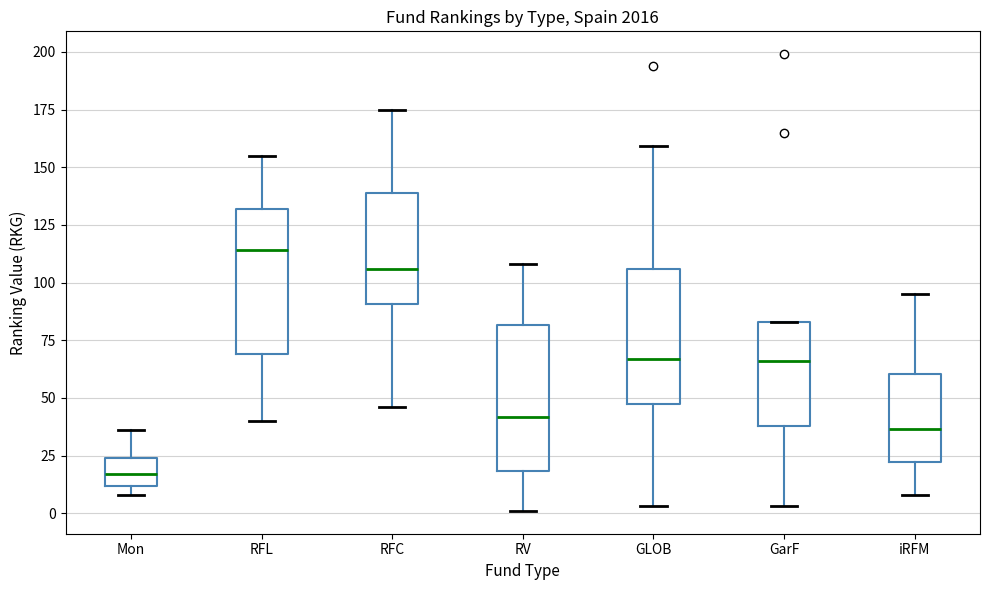

Reading left to right, read every box against the y-axis: the position of its median line, the range the box covers, and the ends of its whiskers. The values are not printed on the chart, so give them approximately, as read against the axis.

Mon: median 15, box 10 to 25, whiskers 10 (just below the box's lower edge) to 35
RFL: median 115, box 70 to 130, whiskers 40 to 155
RFC: median 105, box 90 to 140, whiskers 45 to 175
RV: median 40, box 20 to 80, whiskers 0 to 110
GLOB: median 65, box 50 to 105, whiskers 5 to 160
GarF: median 65, box 40 to 85, whiskers 5 to 85
iRFM: median 35, box 20 to 60, whiskers 10 to 95